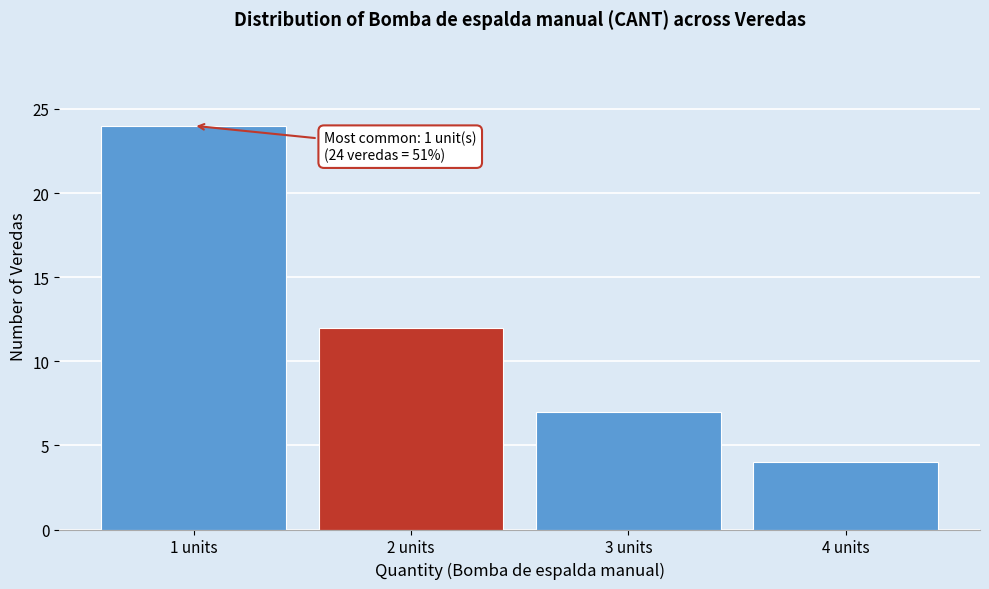

Reading left to right, transcribe all the data shown in this chart.

24	12	7	4